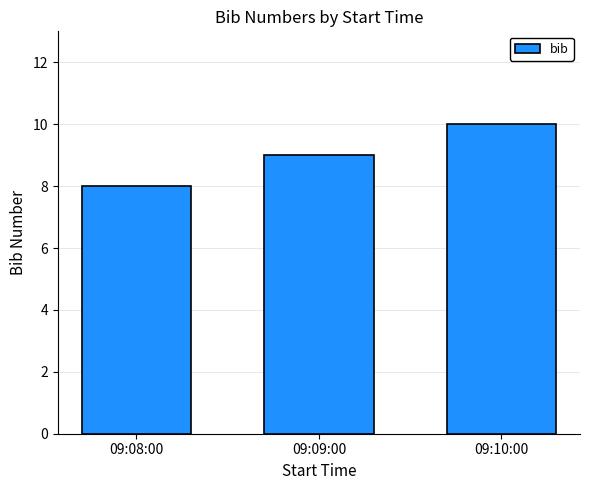

Are the bars grouped side by side (vs. stacked)?

No